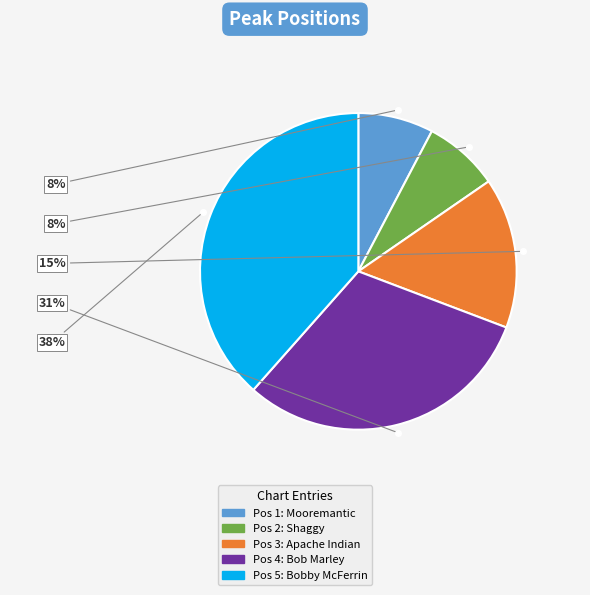

To the nearest percent, what is the average slice percentage?

20%